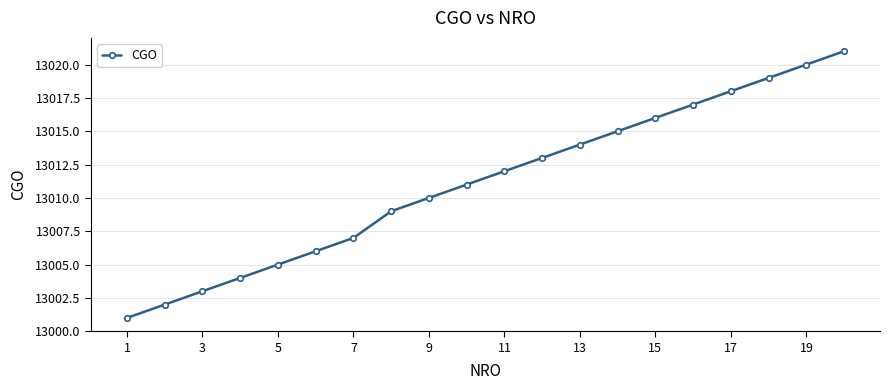

What is the sum of all values?

260223